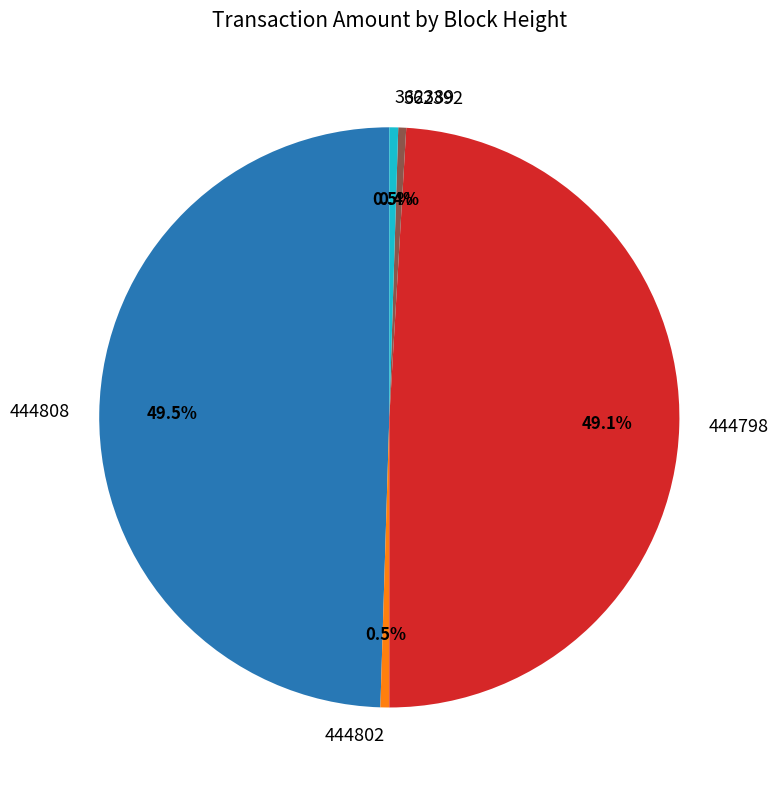

Is there any slice that represents more than half of the pie?

No